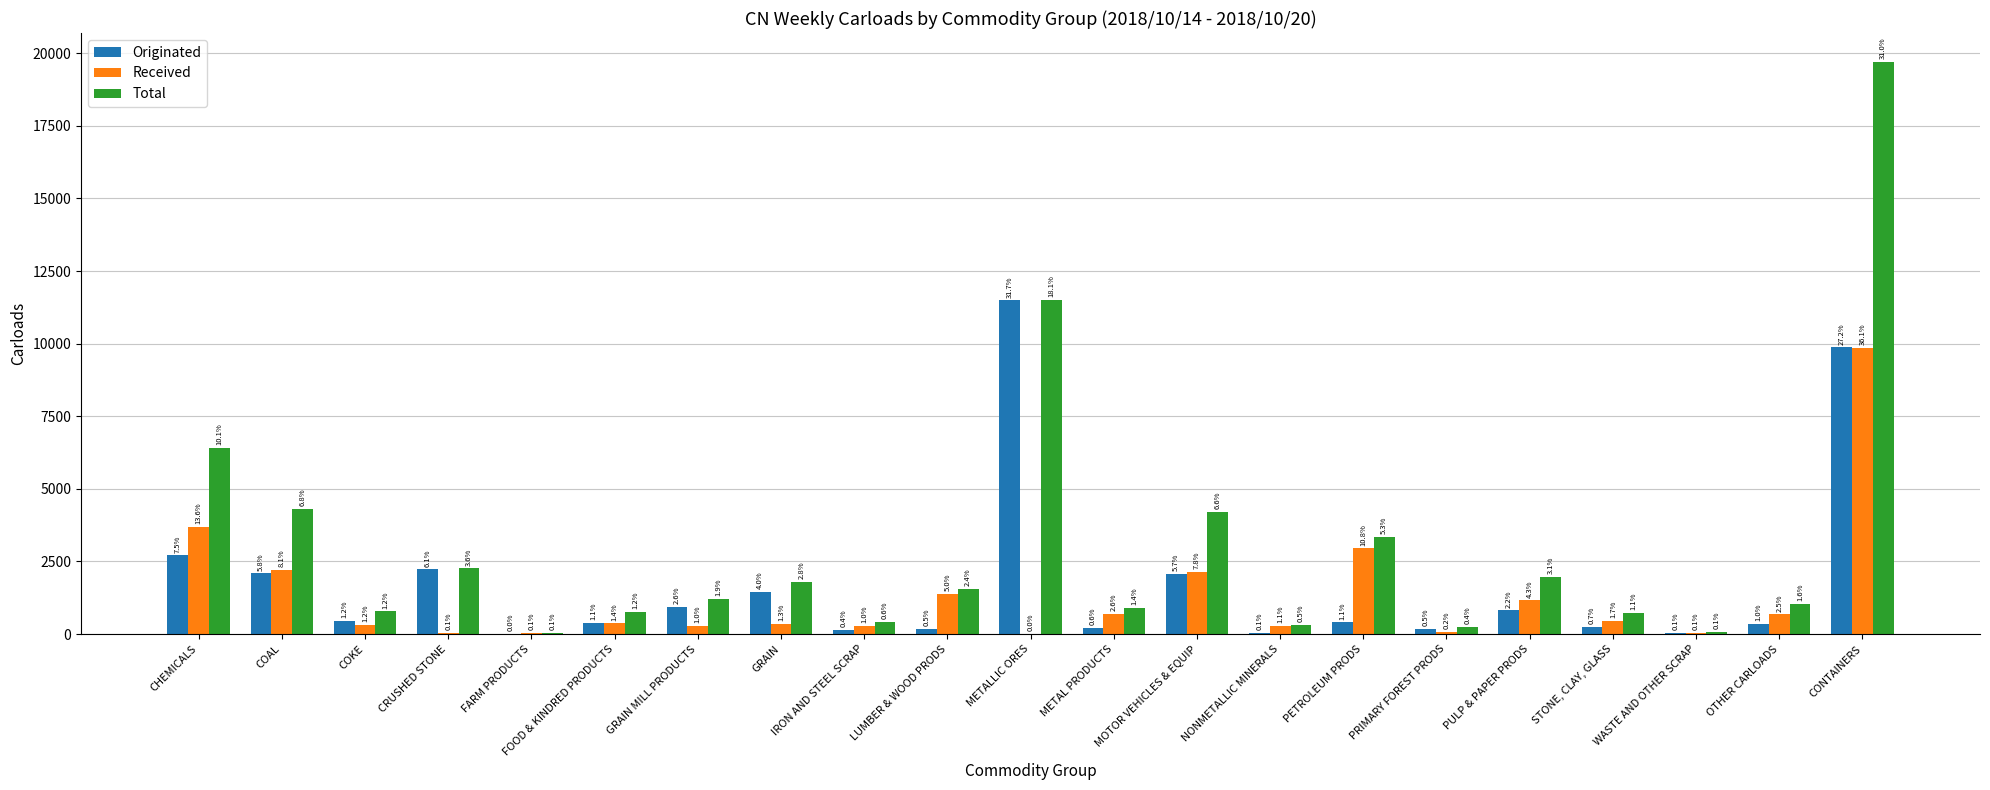

How many groups of bars are there?

21